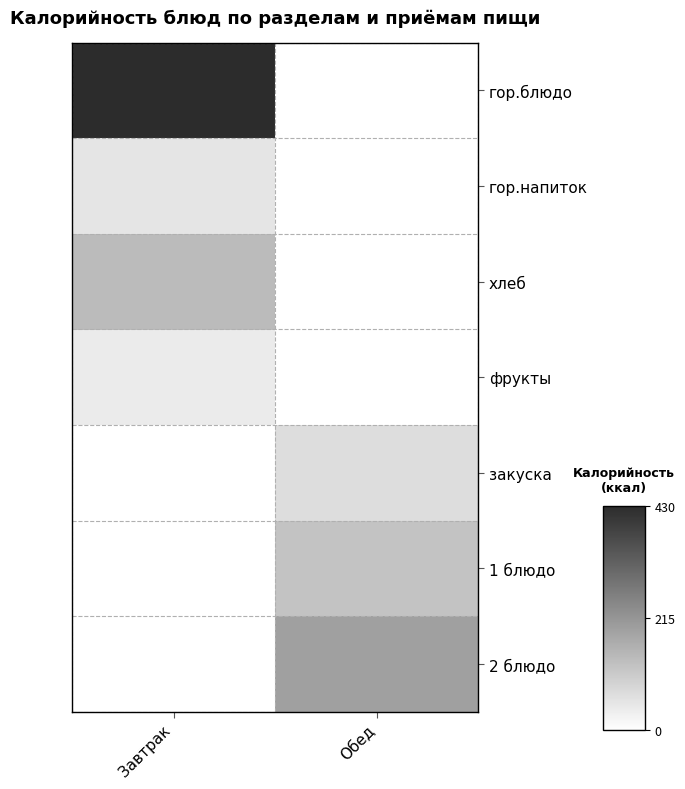

Reading right to left, what are all the values shown in this chart?

гор.блюдо: Обед=0.0	Завтрак=426.7
гор.напиток: Обед=0.0	Завтрак=52.8
хлеб: Обед=0.0	Завтрак=139.2
фрукты: Обед=0.0	Завтрак=40.0
закуска: Обед=68.2	Завтрак=0.0
1 блюдо: Обед=121.0	Завтрак=0.0
2 блюдо: Обед=192.0	Завтрак=0.0